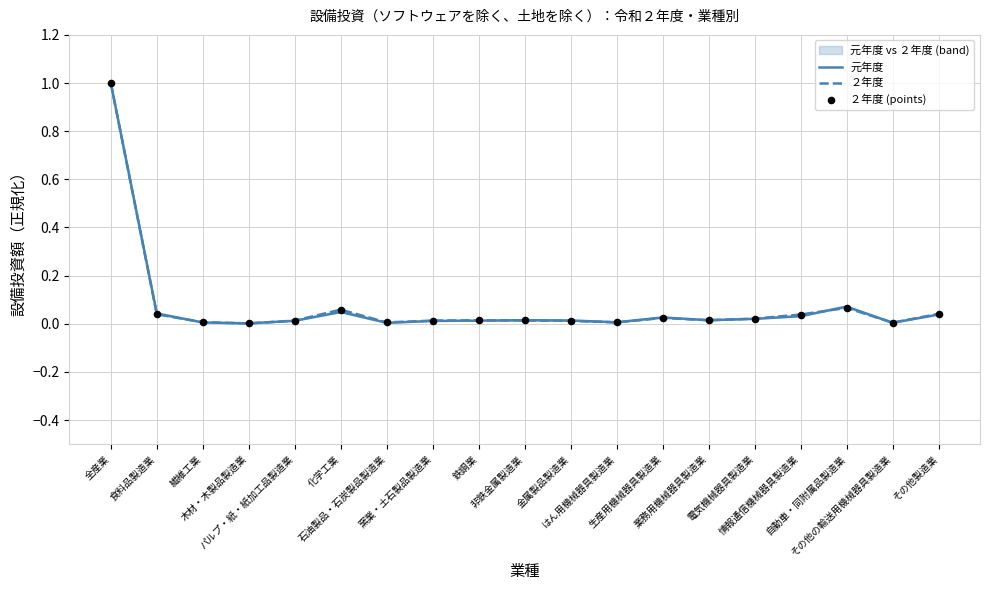

Which series reaches the maximum Y coordinate?

元年度